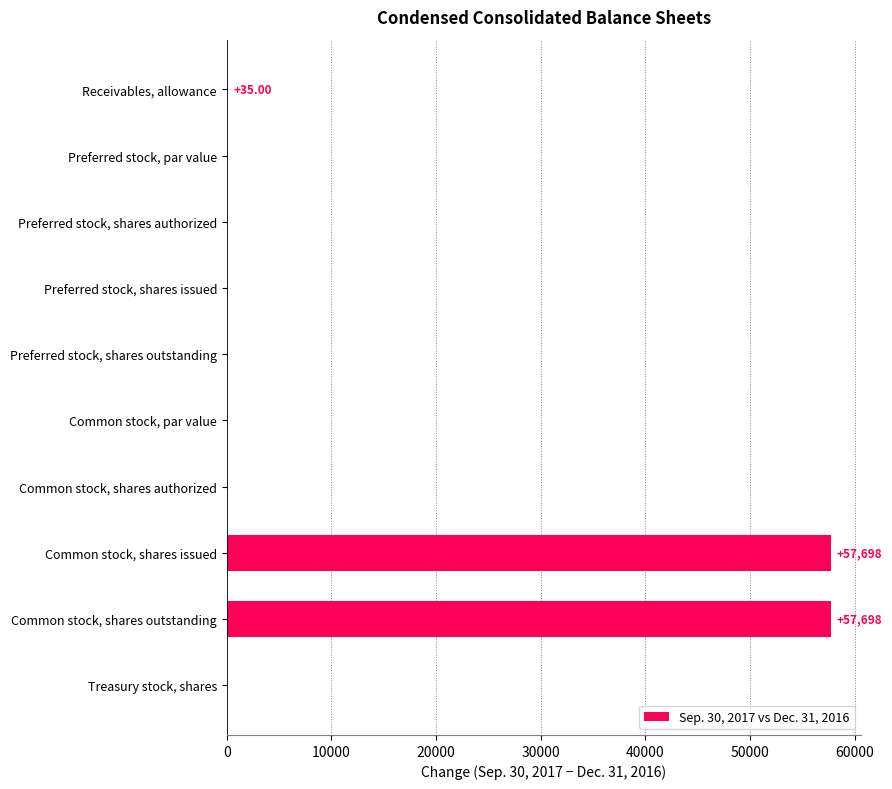

What is the sum of the values at Common stock, shares authorized and Common stock, shares outstanding?

57698